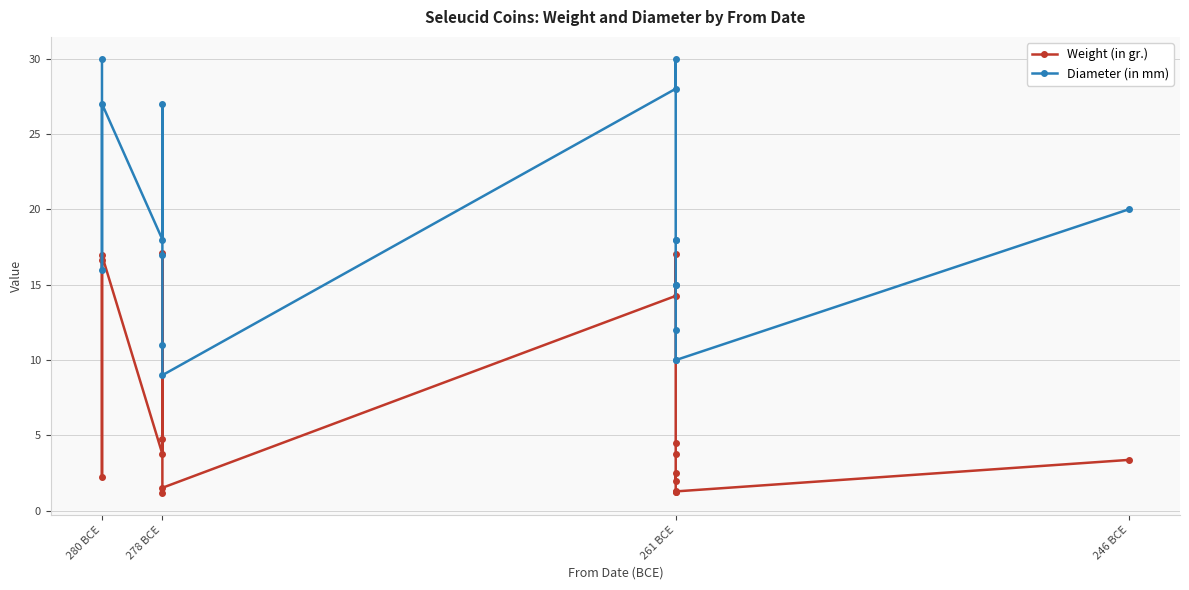

True or false: Weight (in gr.) and Diameter (in mm) intersect in this chart.

False